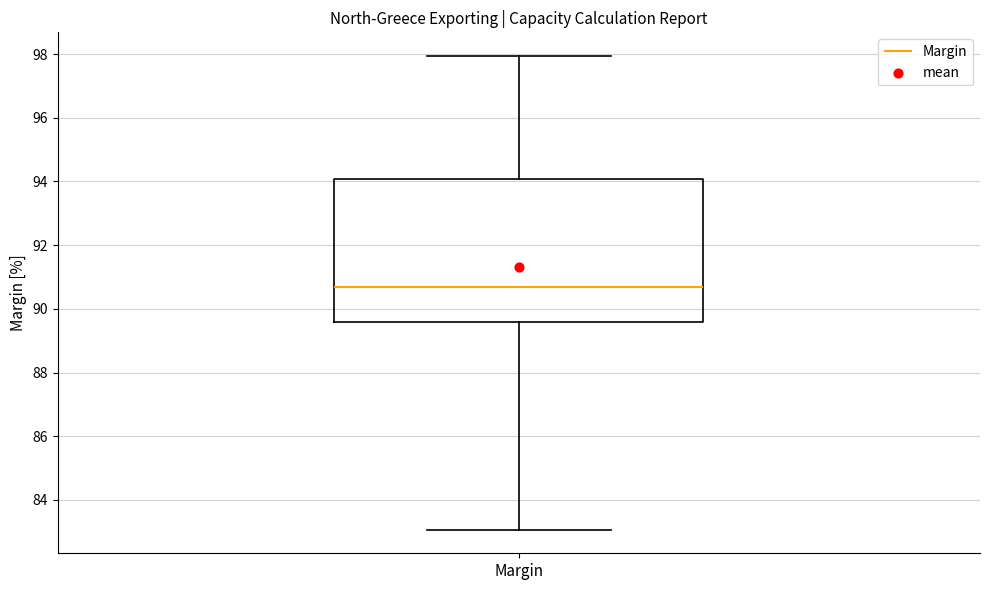

Transcribe this box plot: give where the median line is, the range the box spans, and where the two whiskers end, as read against the y-axis. The values are not printed on the chart, so give them approximately, as read against the axis.

median 90.8, box 89.6 to 94.0, whiskers 83.0 to 98.0